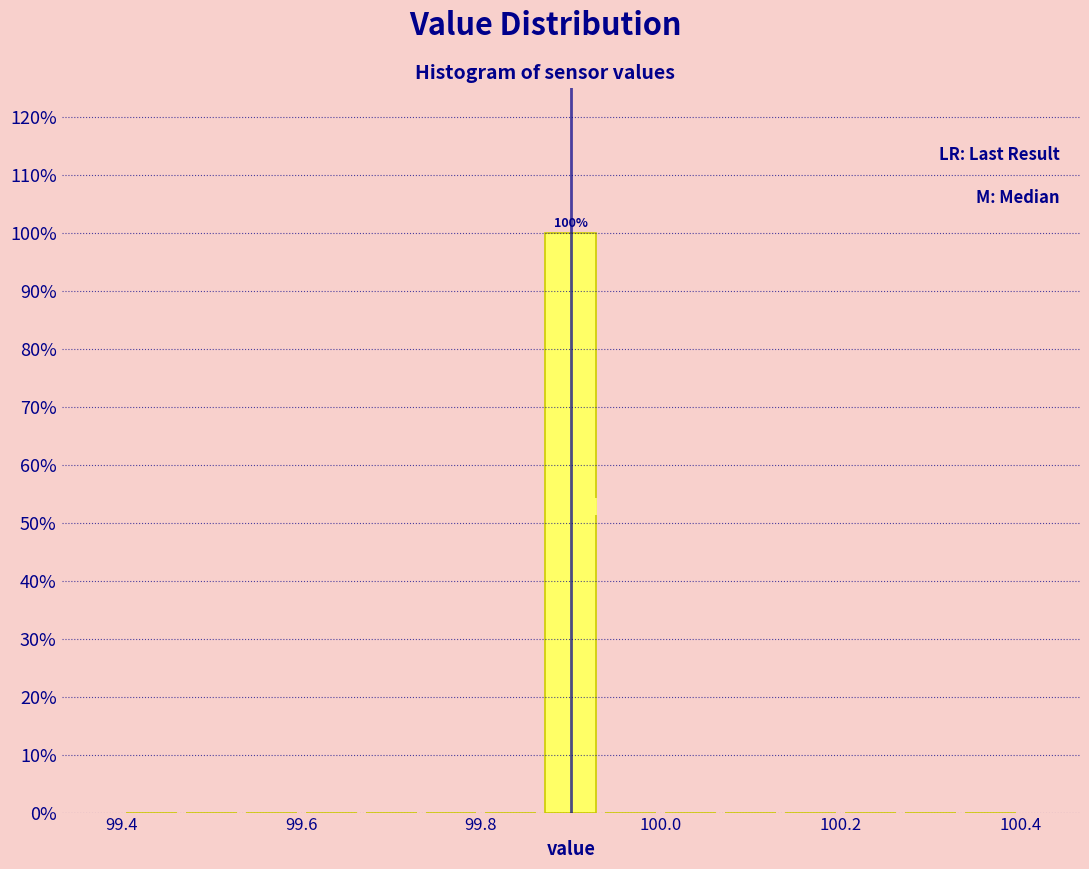

Read against the x-axis, roughly where is the centre of the tallest bar?

99.90